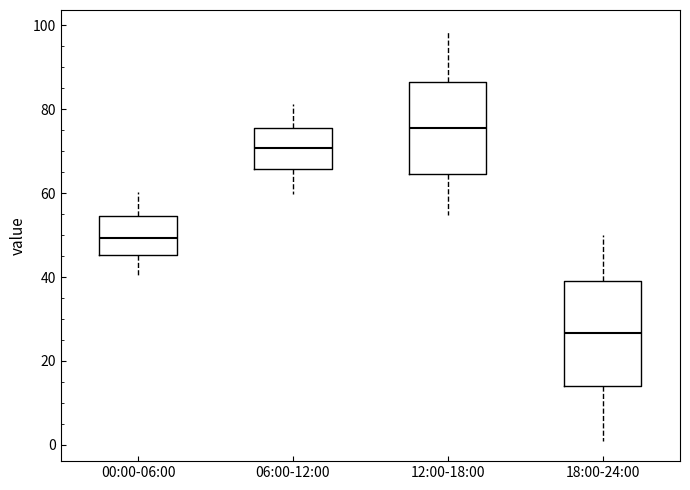

Reading left to right, transcribe this box plot: for each box, give where its median line is, the range the box spans, and where its two whiskers end, as read against the y-axis. The values are not printed on the chart, so give them approximately, as read against the axis.

00:00-06:00: median 50, box 46 to 54, whiskers 40 to 60
06:00-12:00: median 70, box 66 to 76, whiskers 60 to 82
12:00-18:00: median 76, box 64 to 86, whiskers 54 to 98
18:00-24:00: median 26, box 14 to 40, whiskers 2 to 50